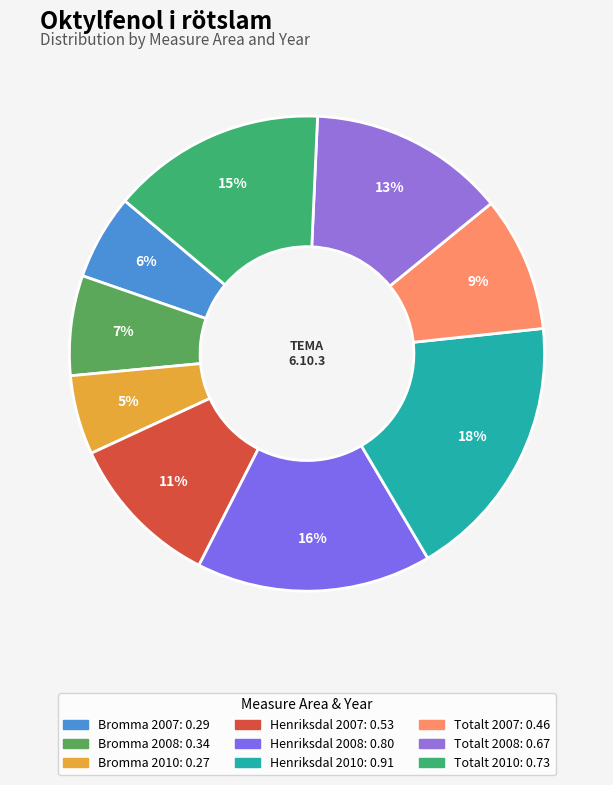

The Totalt 2007 slice represents 15% of the pie. True or false?

False